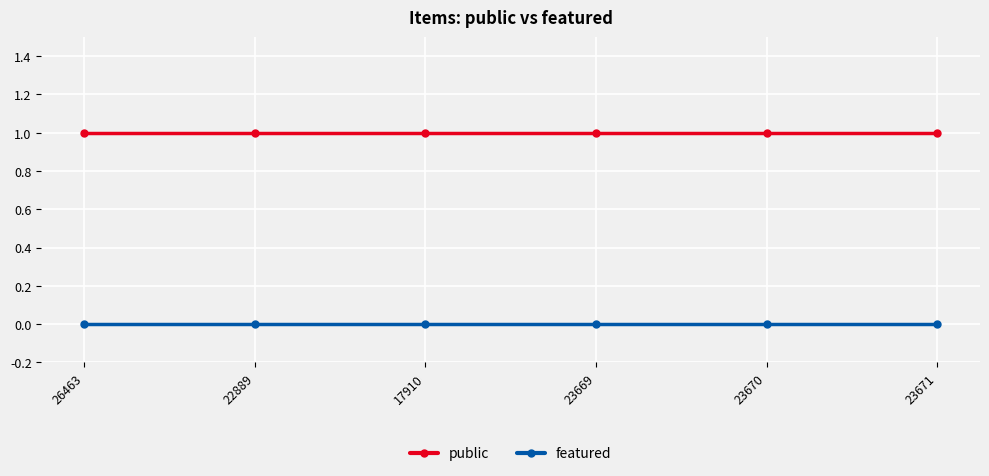

Reading left to right, transcribe all the data shown in this chart.

public: 26463=1	22889=1	17910=1	23669=1	23670=1	23671=1
featured: 26463=0	22889=0	17910=0	23669=0	23670=0	23671=0